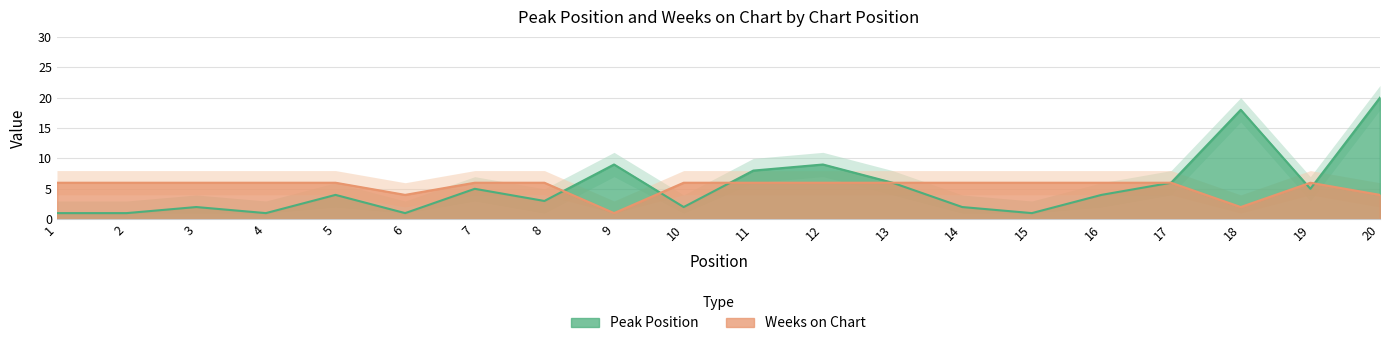

The Weeks on Chart series shows 6 at 12. True or false?

True